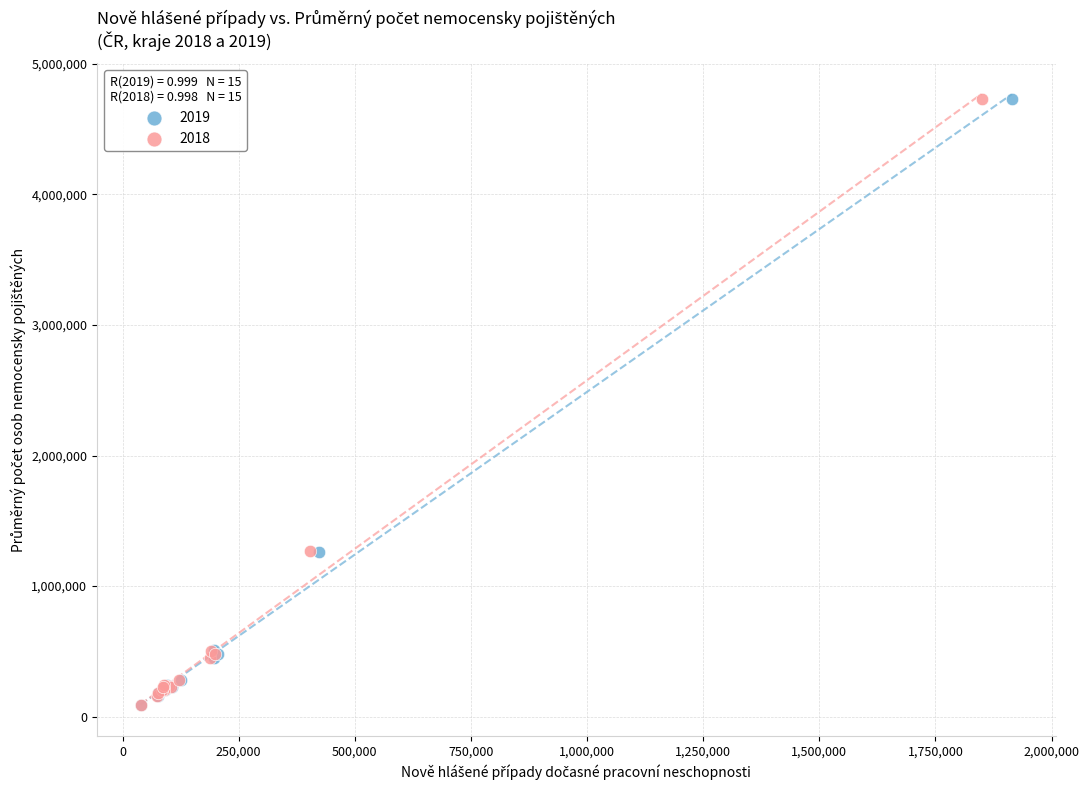

What are all the series names shown in the legend?

2019, 2018